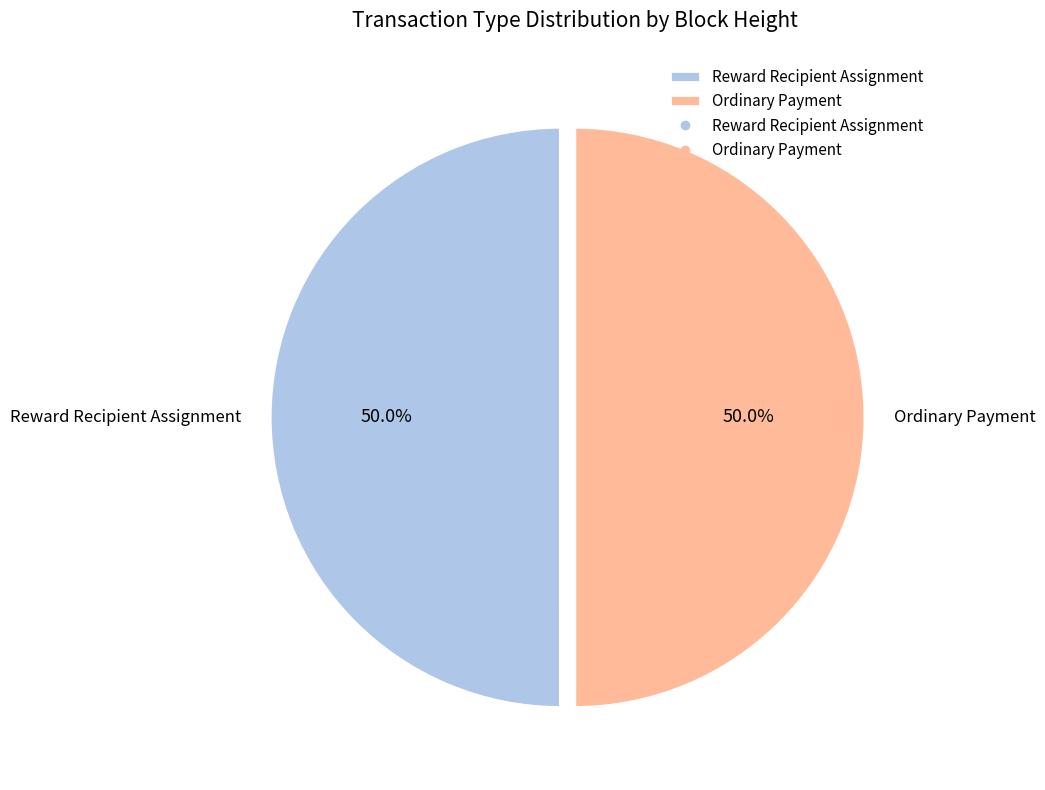

What is the ratio of the value at Ordinary Payment to the value at Reward Recipient Assignment?

1.0